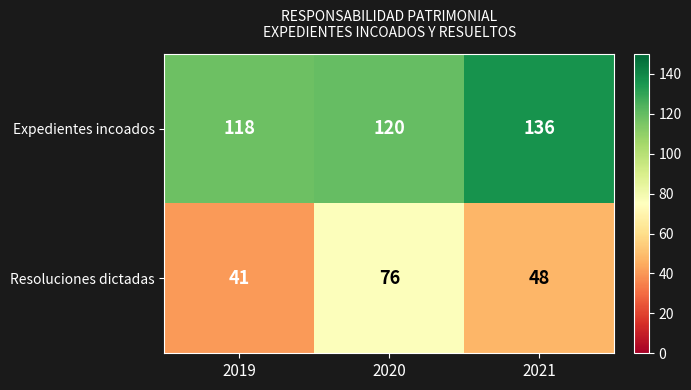

Rank the series by their maximum value, from lowest to highest.

Resoluciones dictadas, Expedientes incoados